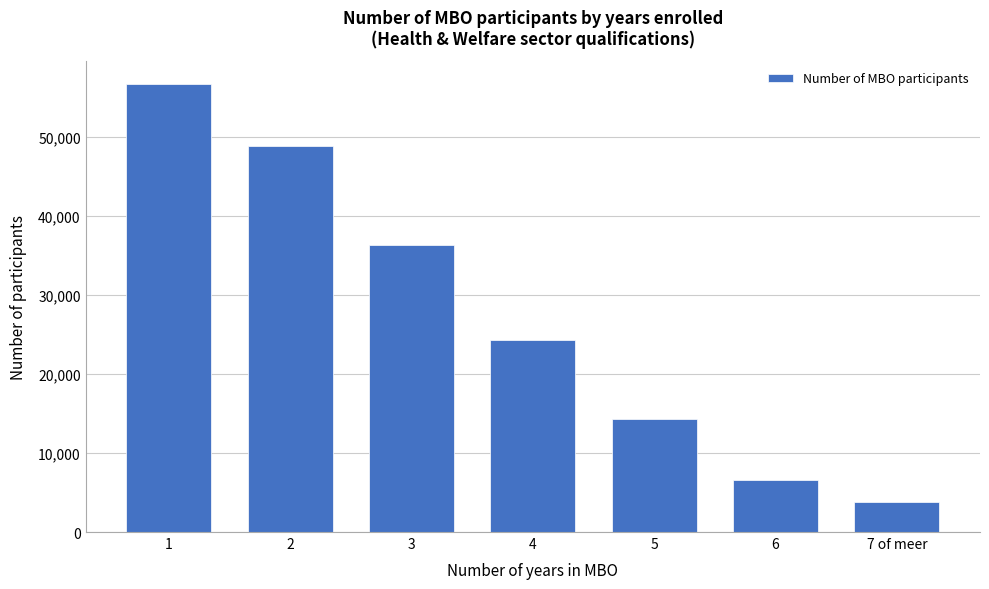

Reading left to right, what are all the values shown in this chart?

56760	48826	36267	24283	14265	6620	3740